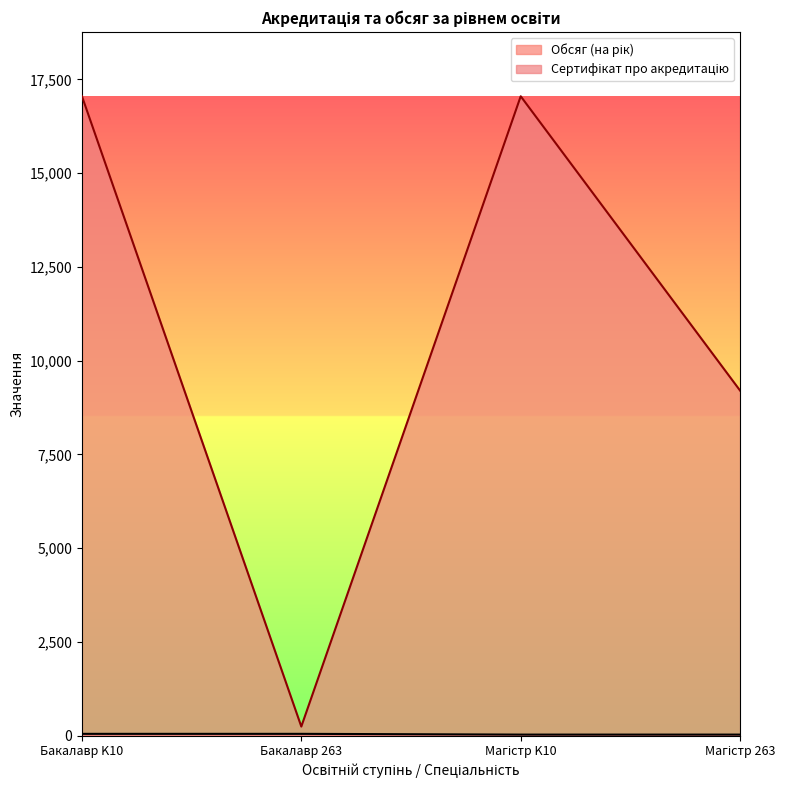

List the series in order of their peak value, lowest first.

Обсяг (на рік), Сертифікат про акредитацію